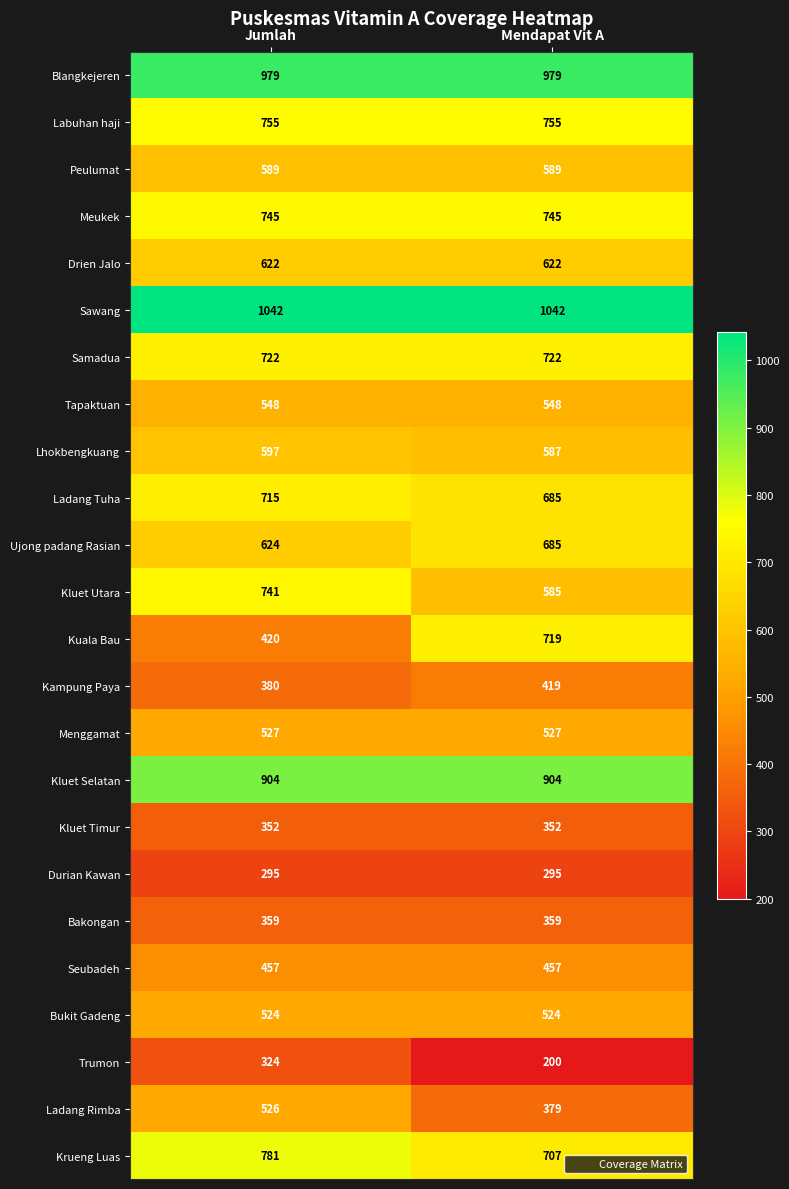

List the series in order of their peak value, lowest first.

Durian Kawan, Trumon, Kluet Timur, Bakongan, Kampung Paya, Seubadeh, Bukit Gadeng, Ladang Rimba, Menggamat, Tapaktuan, Peulumat, Lhokbengkuang, Drien Jalo, Ujong padang Rasian, Ladang Tuha, Kuala Bau, Samadua, Kluet Utara, Meukek, Labuhan haji, Krueng Luas, Kluet Selatan, Blangkejeren, Sawang